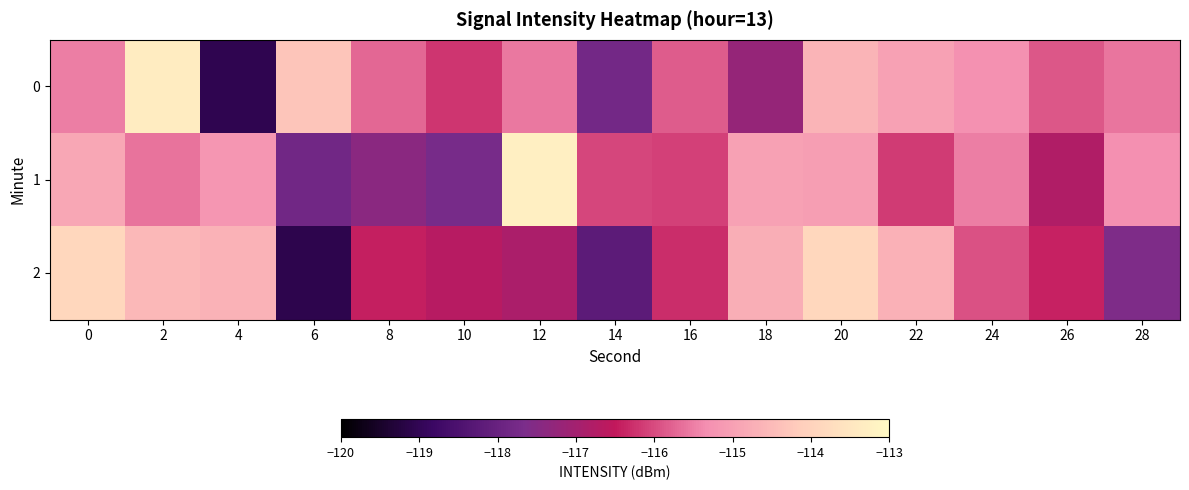

What is the minimum value shown in the chart?

-119.1